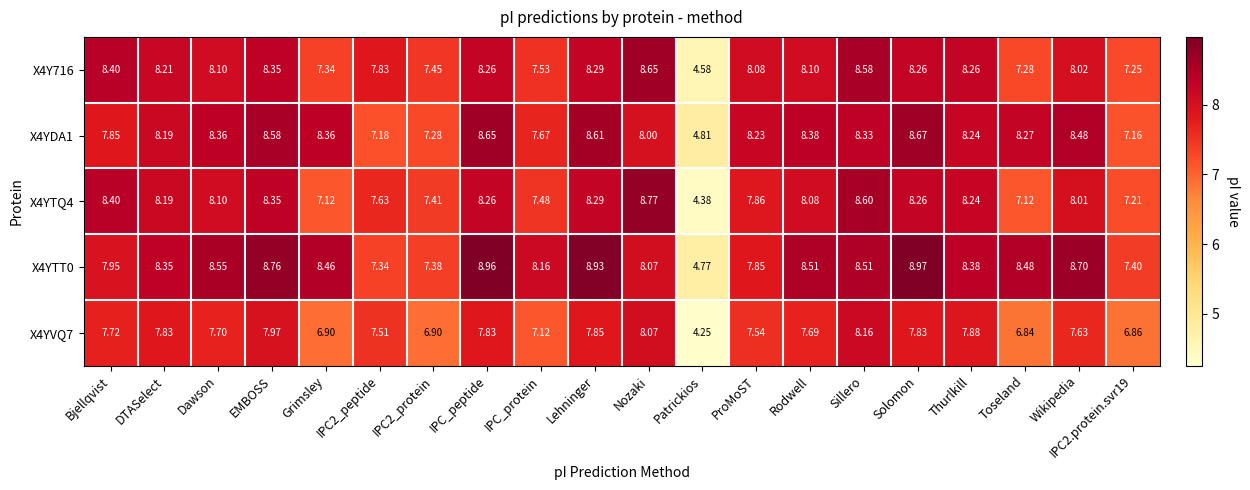

How many categories are shown in the chart?

20